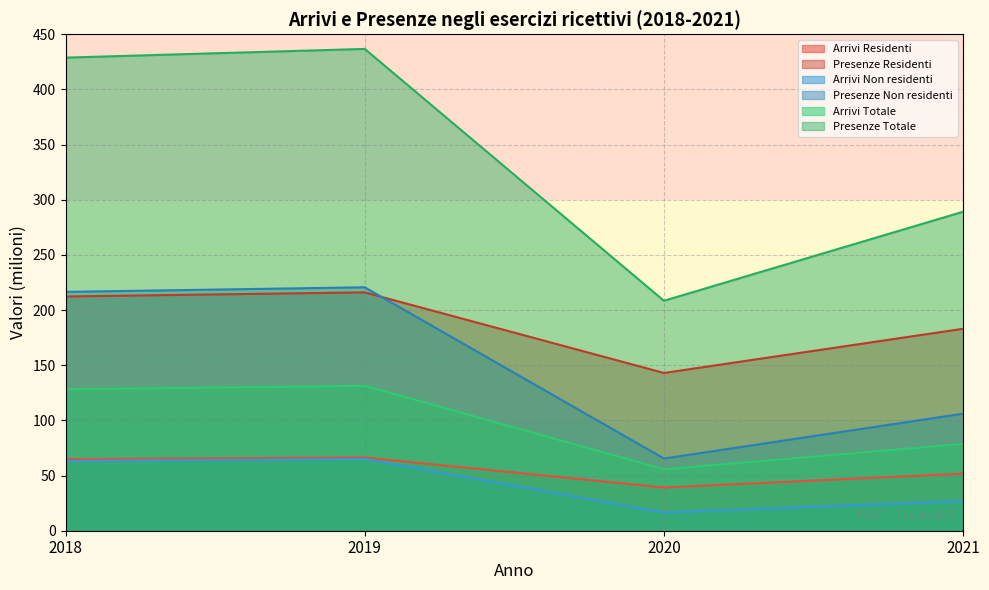

What is the sum of the Presenze Residenti values at 2020 and 2021?

326.1